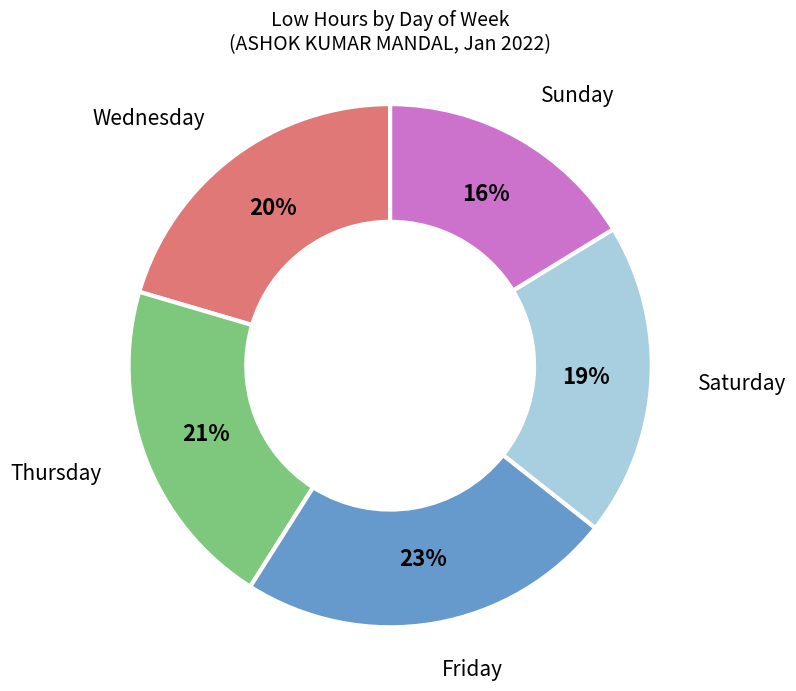

Approximately how many times larger is the value at Saturday compared to Wednesday?

0.9